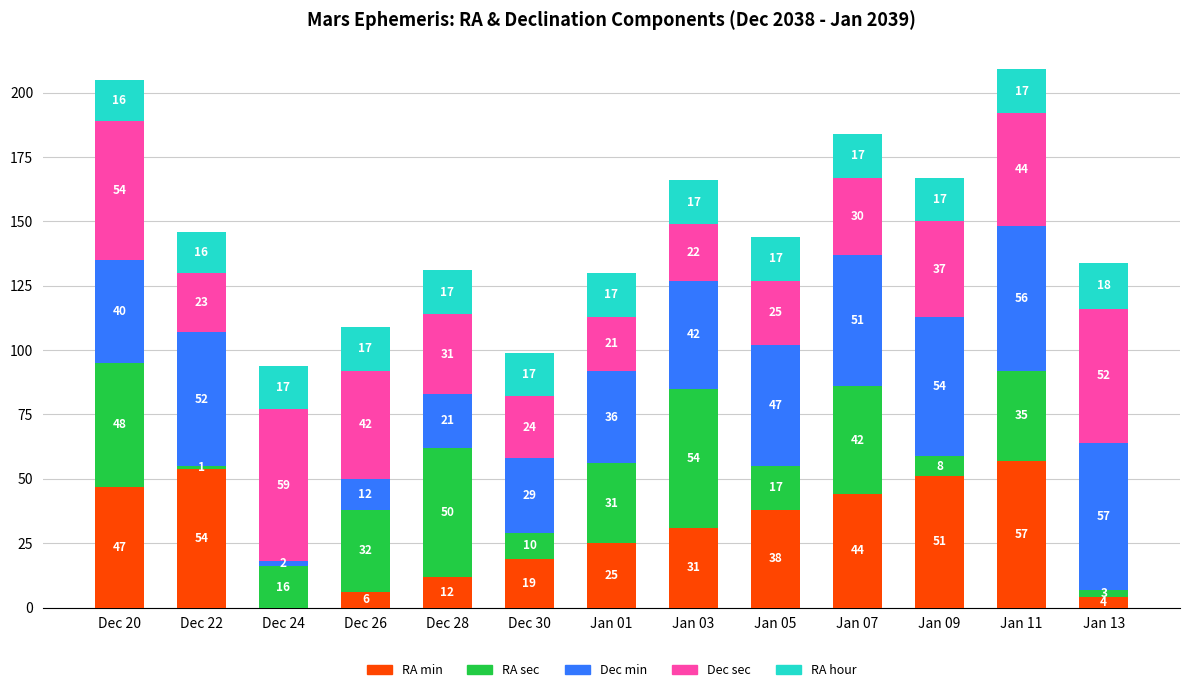

Reading left to right, what are the values for RA min?

Dec 20=47	Dec 22=54	Dec 24=0	Dec 26=6	Dec 28=12	Dec 30=19	Jan 01=25	Jan 03=31	Jan 05=38	Jan 07=44	Jan 09=51	Jan 11=57	Jan 13=4